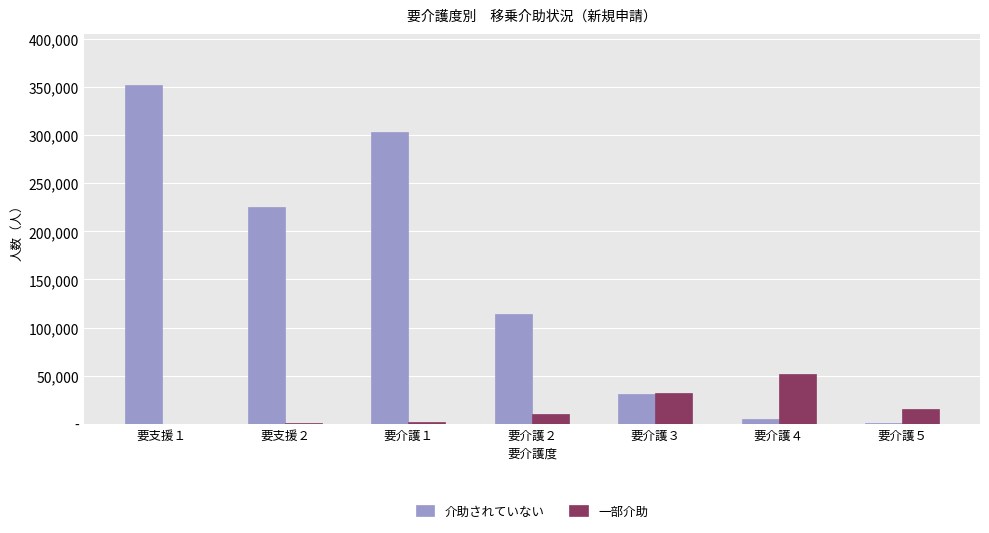

Between 要介護２ and 要介護１, which is larger?

要介護１